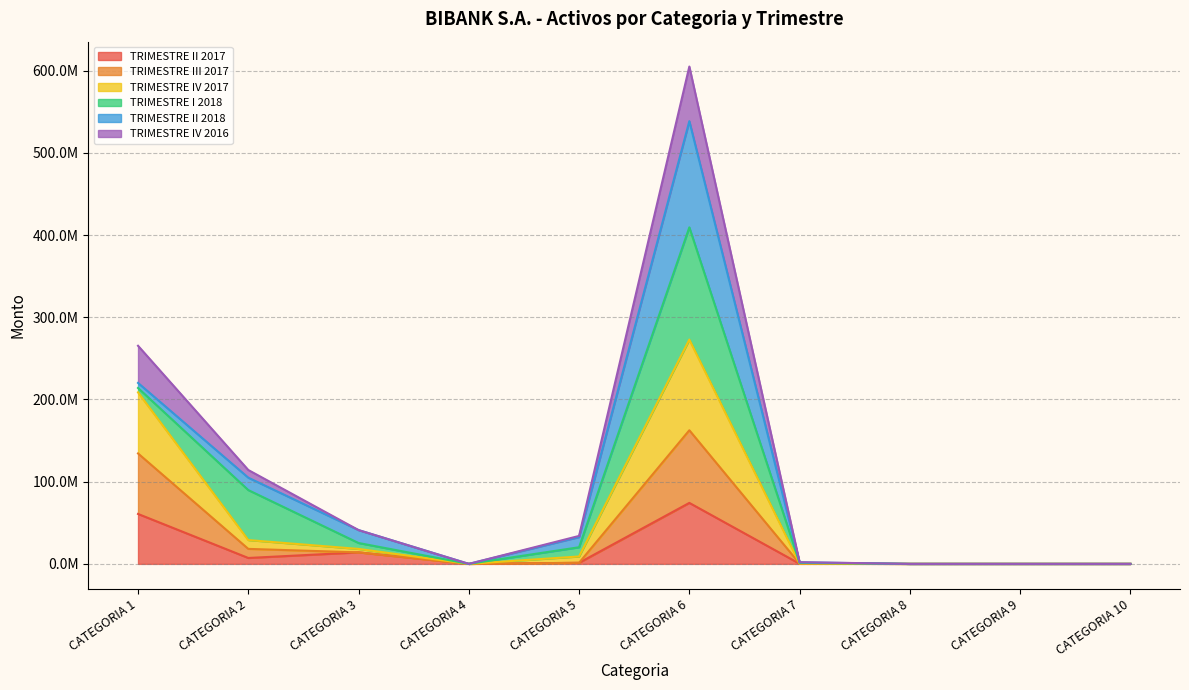

How many positive values does the TRIMESTRE III 2017 series have?

6